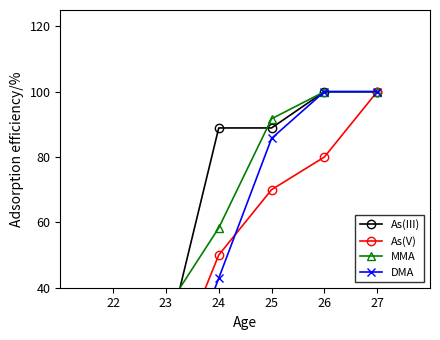

Between 25 and 27, which series saw the biggest shift?

As(V)